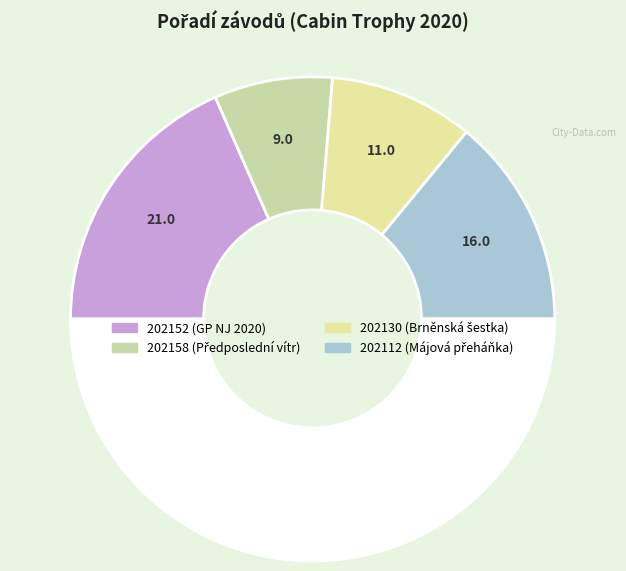

To the nearest percent, what is the average slice percentage?

25%